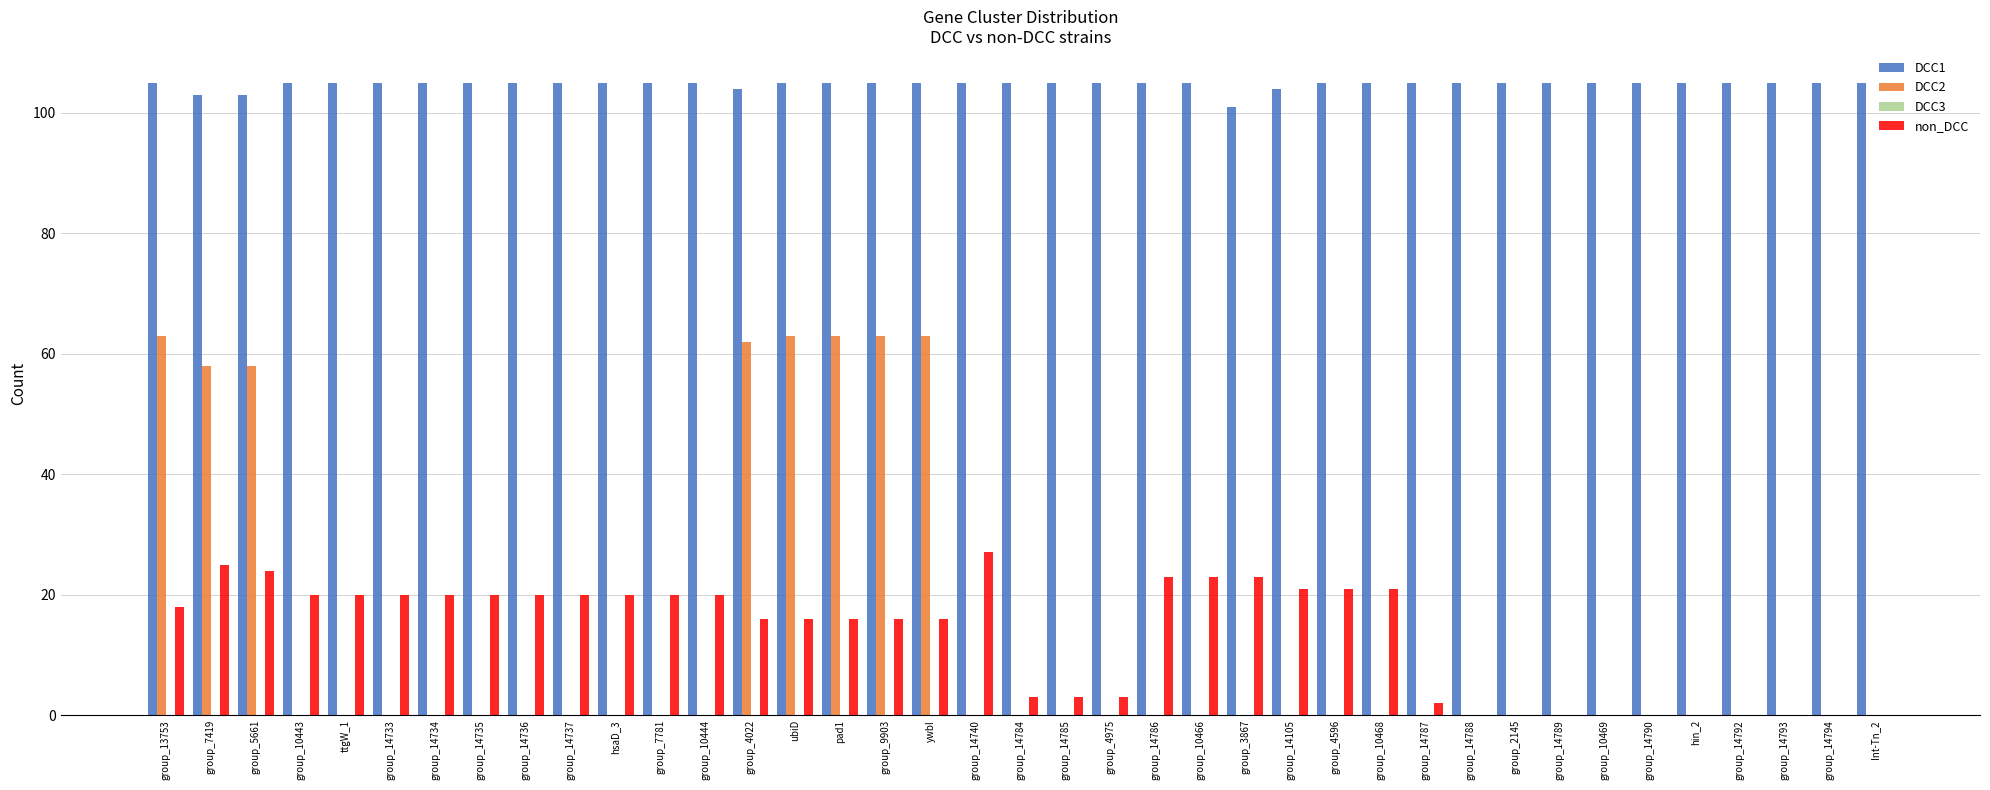

The value of non_DCC at group_14735 is 30. True or false?

False